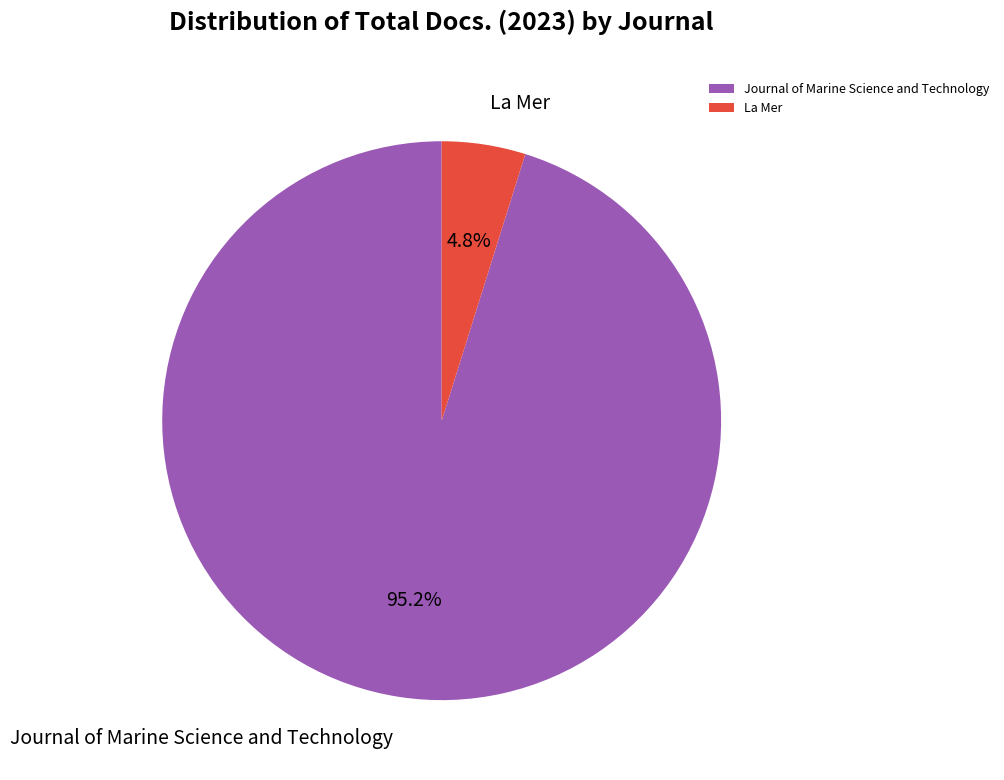

To the nearest percent, what is the difference between the largest and smallest slice percentages?

90%